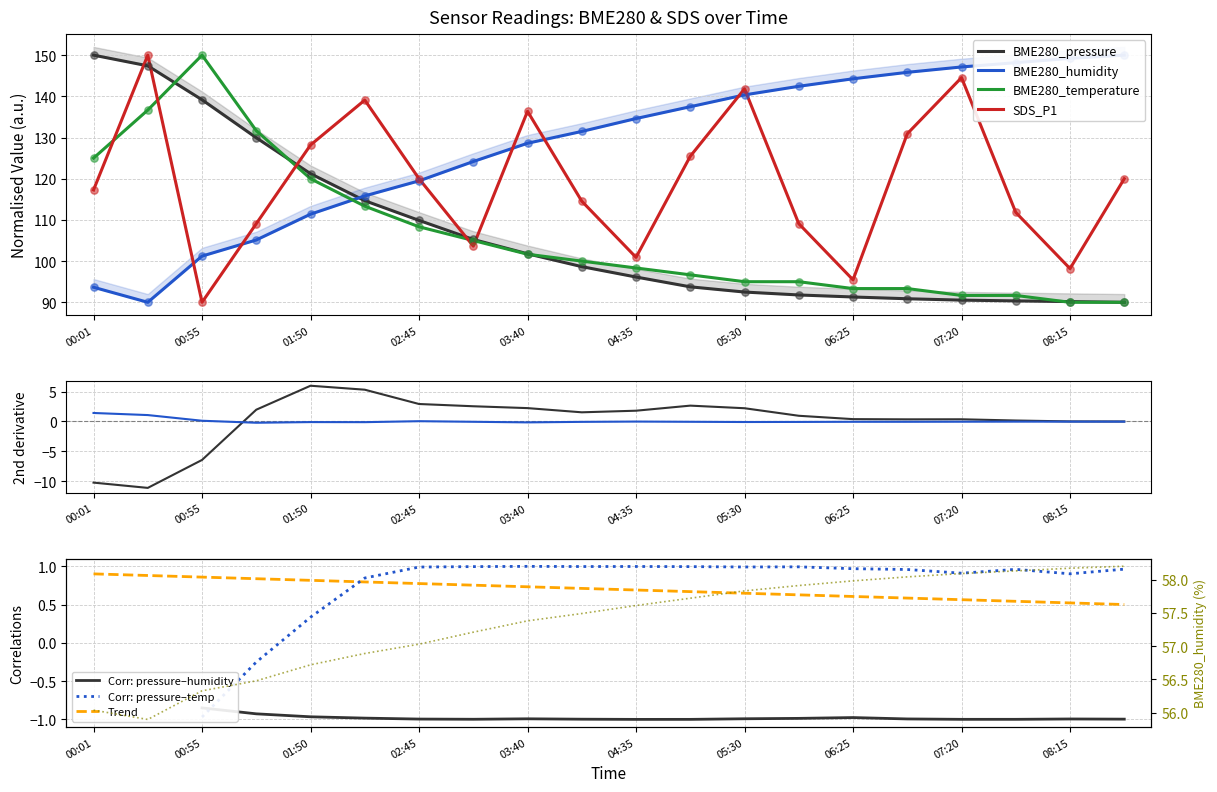

At which category is the sum across all series the highest?

00:28